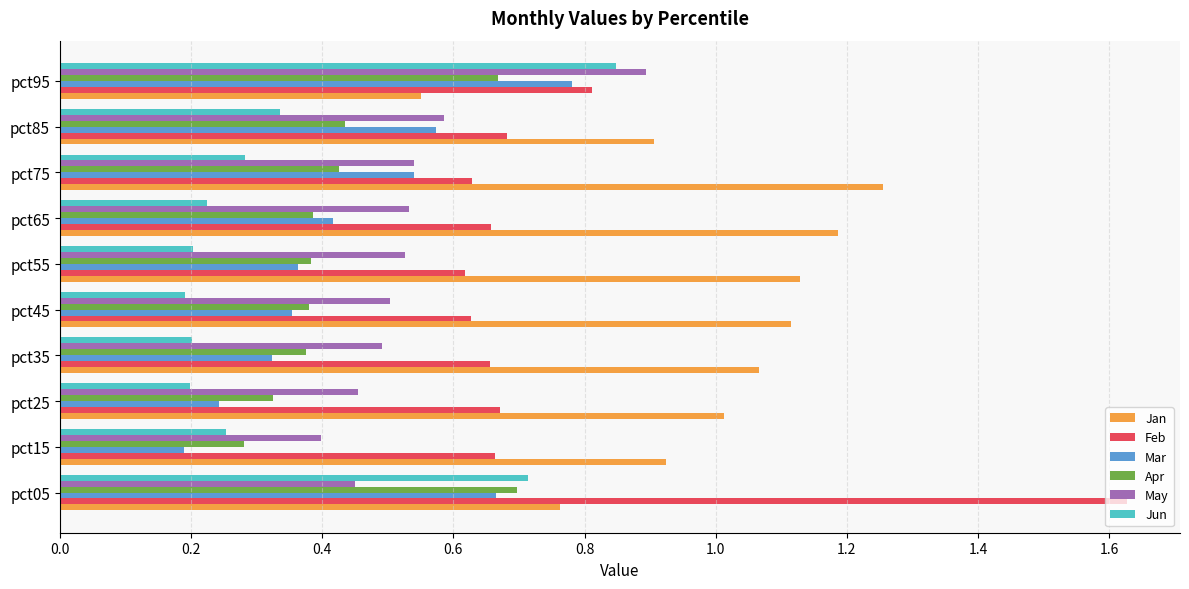

At which category is the sum across all series the highest?

pct05